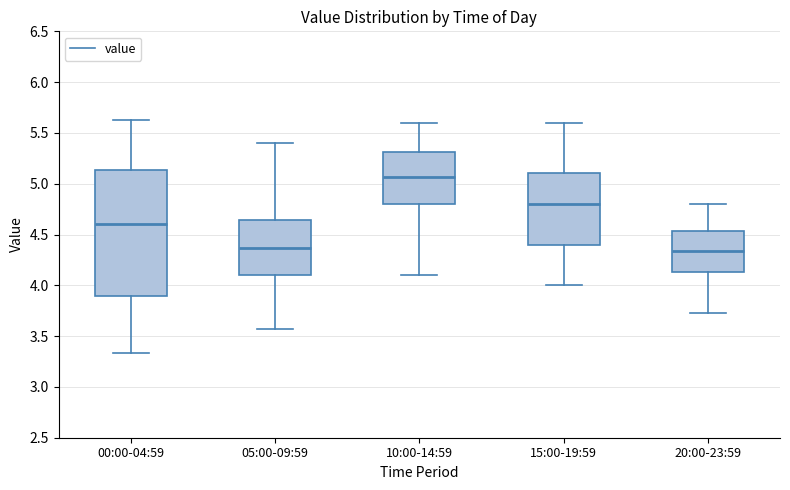

Reading left to right, transcribe this box plot: for each box, give where its median line is, the range the box spans, and where its two whiskers end, as read against the y-axis. The values are not printed on the chart, so give them approximately, as read against the axis.

00:00-04:59: median 4.60, box 3.90 to 5.15, whiskers 3.35 to 5.65
05:00-09:59: median 4.35, box 4.10 to 4.65, whiskers 3.55 to 5.40
10:00-14:59: median 5.05, box 4.80 to 5.30, whiskers 4.10 to 5.60
15:00-19:59: median 4.80, box 4.40 to 5.10, whiskers 4.00 to 5.60
20:00-23:59: median 4.35, box 4.15 to 4.55, whiskers 3.75 to 4.80